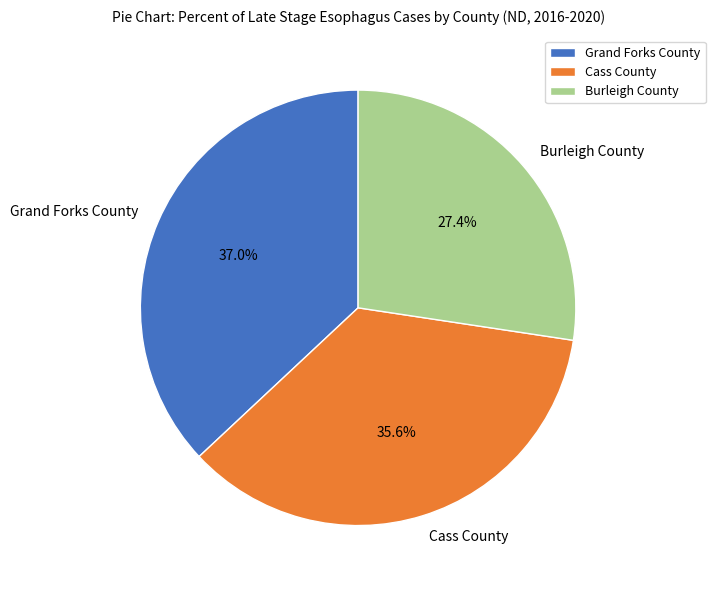

What is the ratio of the value at Burleigh County to the value at Grand Forks County?

0.7